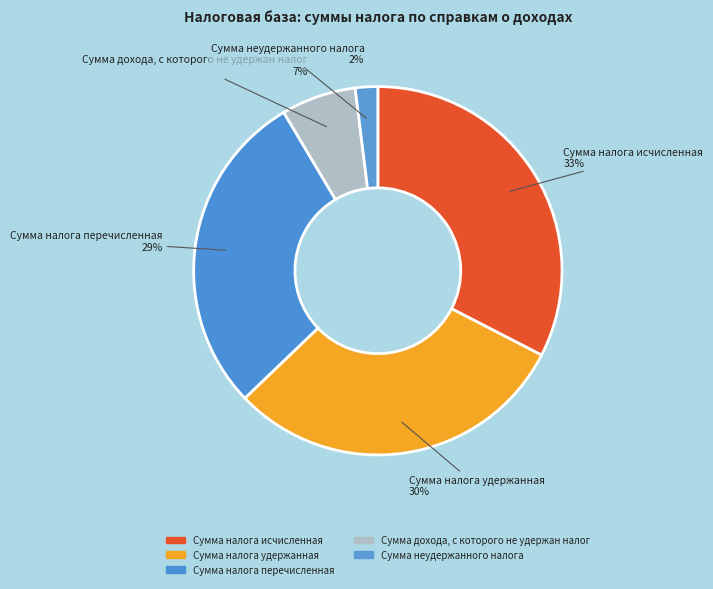

To the nearest percent, what percentage of the pie is Сумма налога исчисленная?

33%